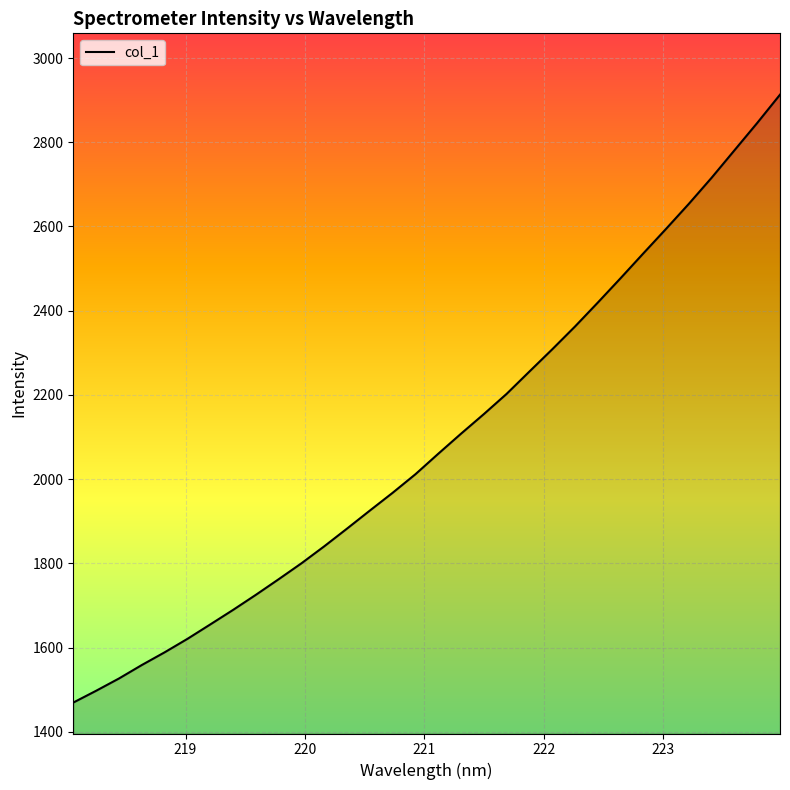

What is the smallest value displayed?

1469.4